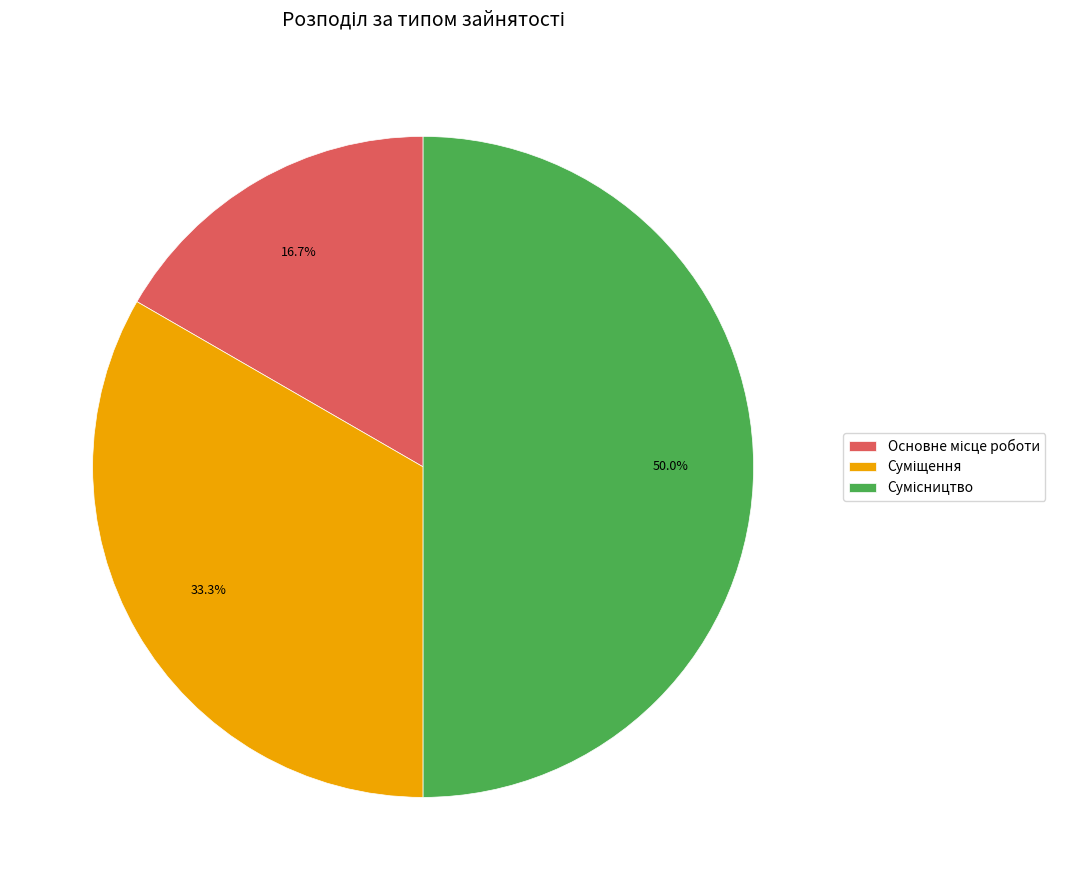

What is the ratio of the value at Сумісництво to the value at Основне місце роботи?

3.0